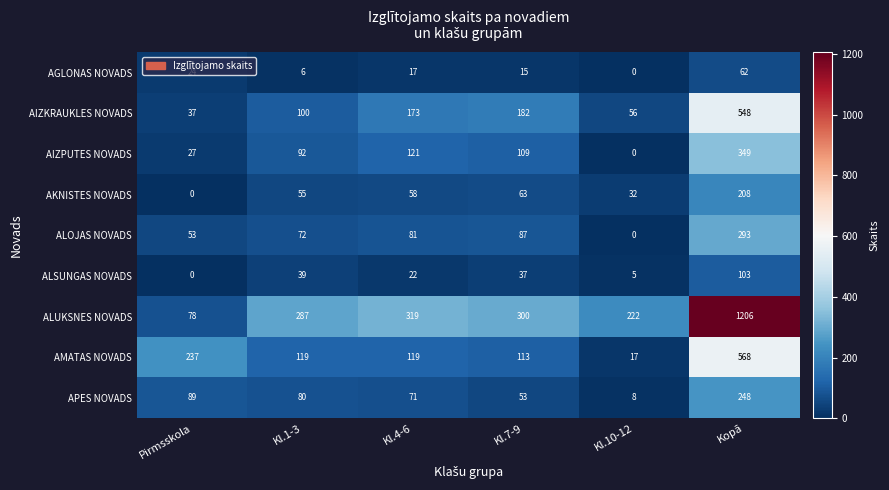

True or false: AMATAS NOVADS has a value of 374 at Kopā.

False